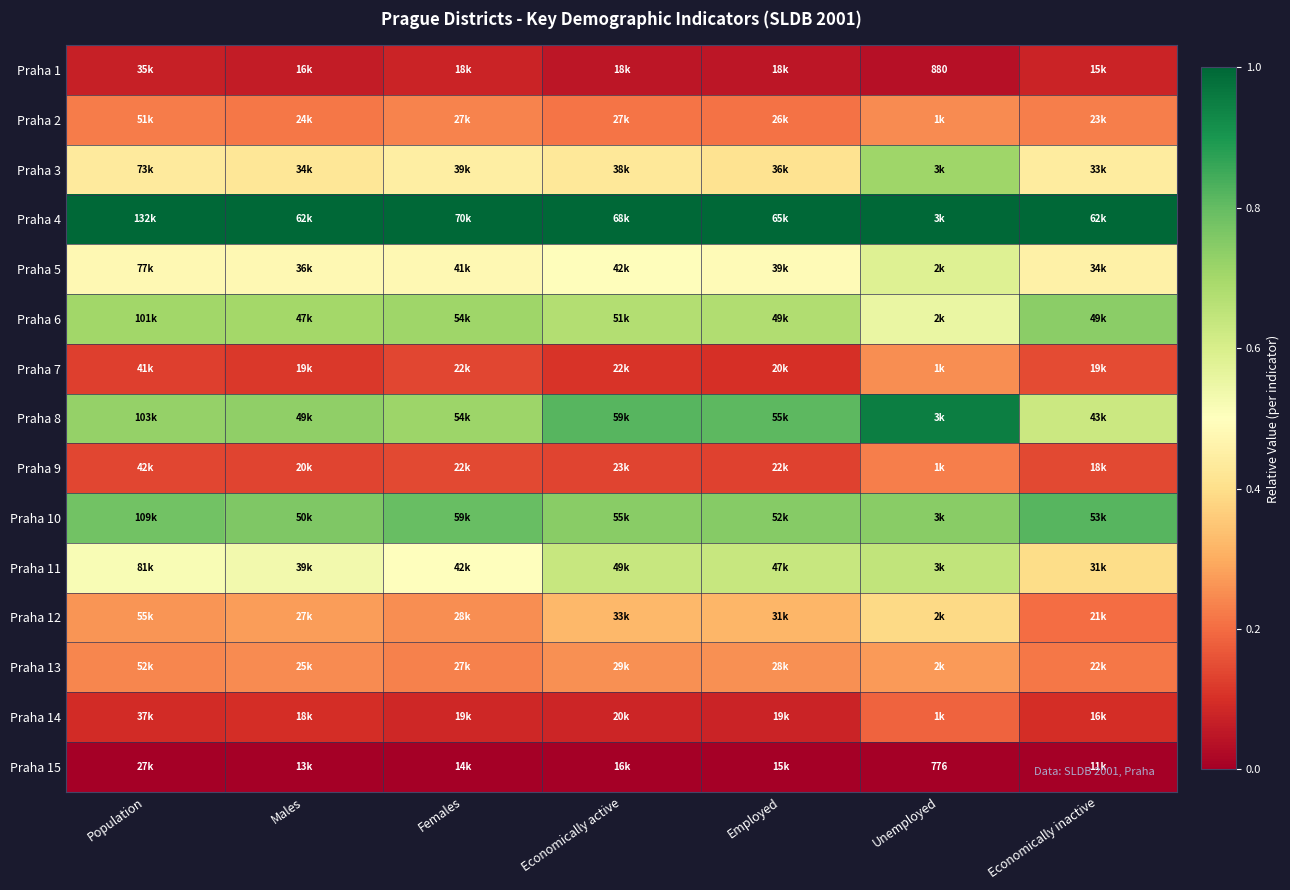

Is it true that Praha 6 equals 1.2 at Economically active?

False